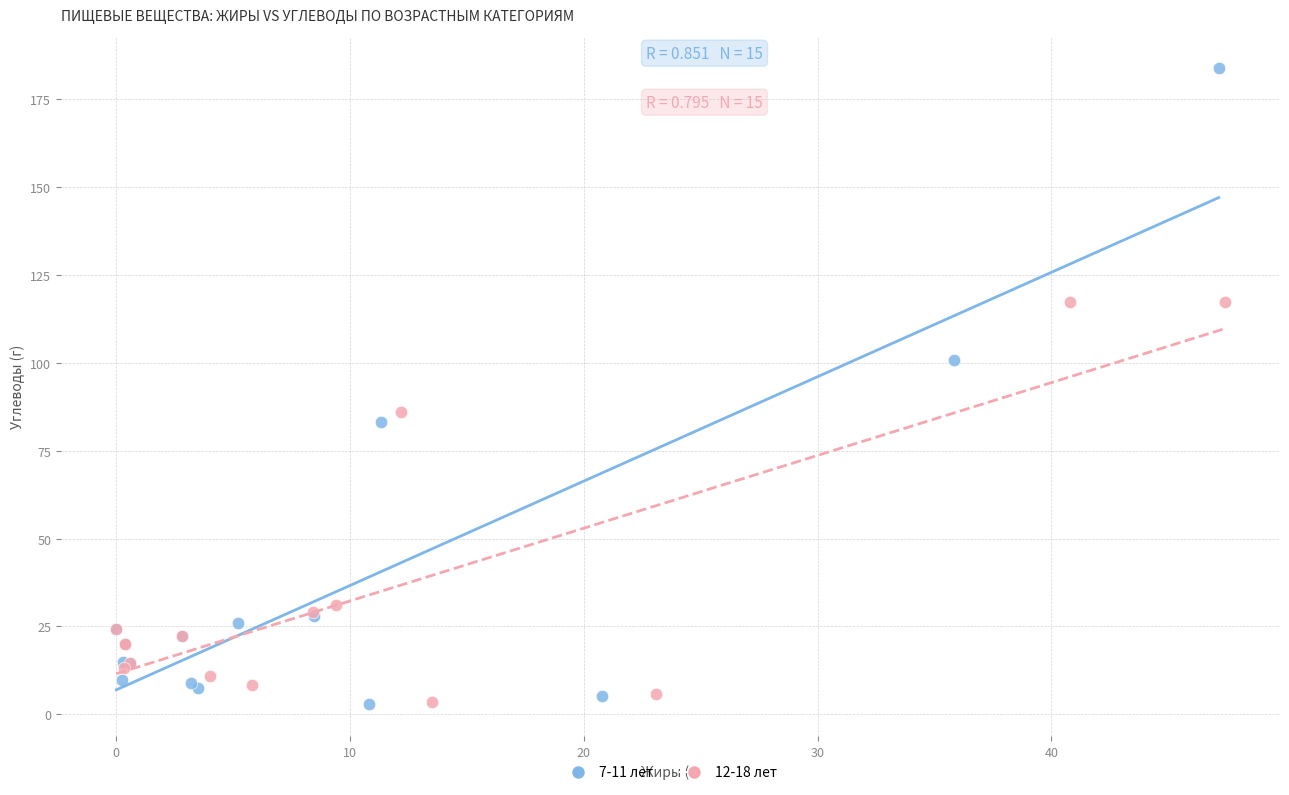

Which series has the largest Y range (max minus min)?

7-11 лет